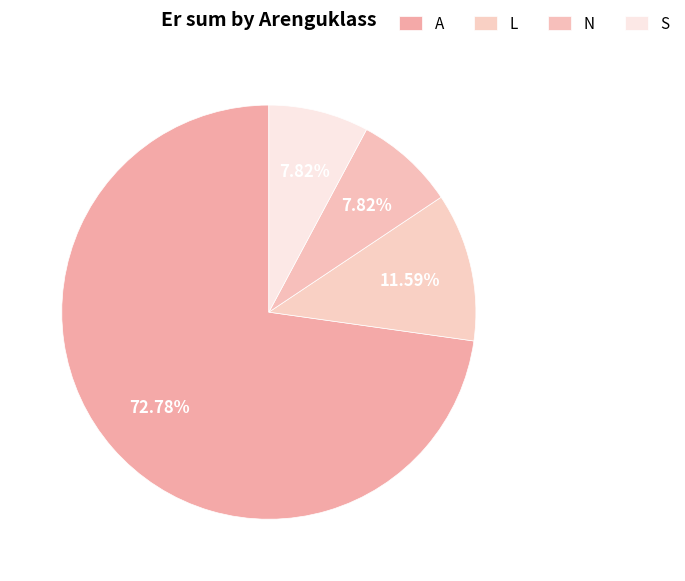

How many slices are in this pie chart?

4